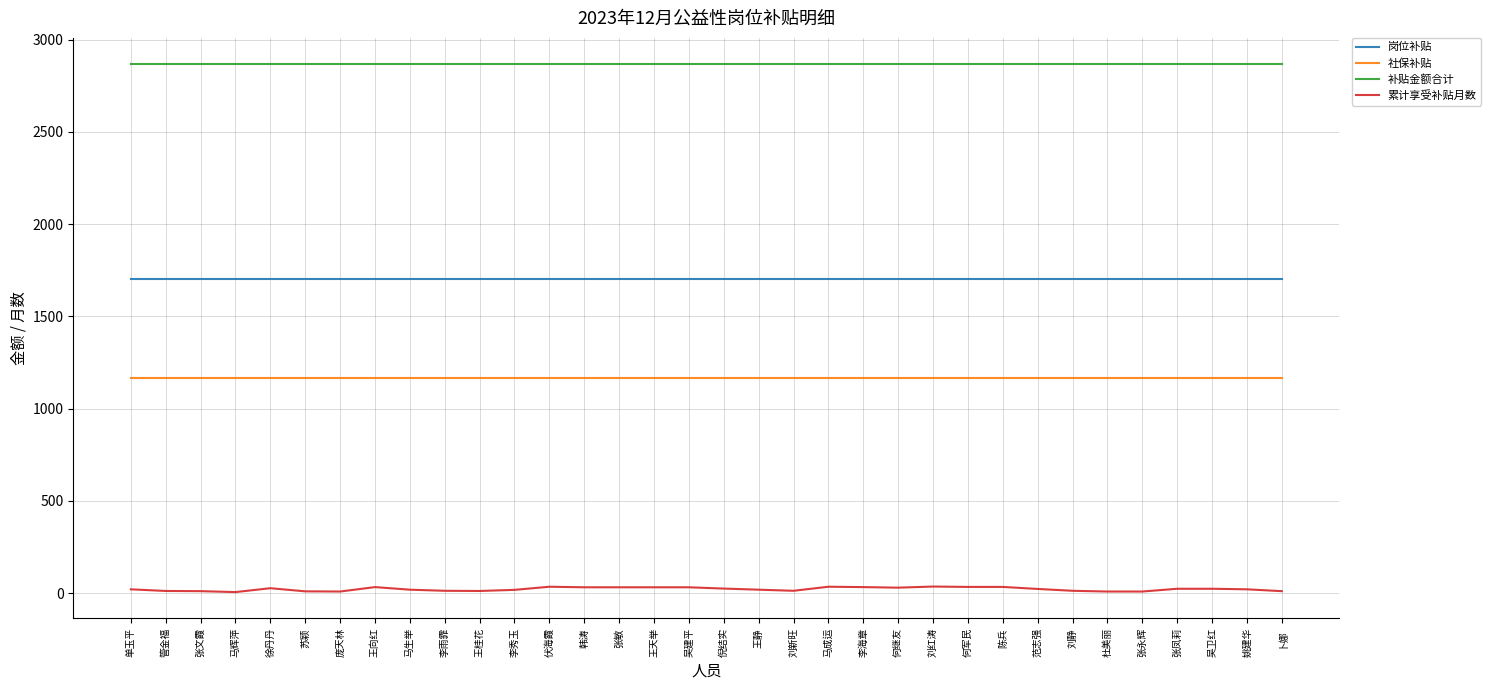

What is the difference between the highest and lowest values at 李海章?

2834.6